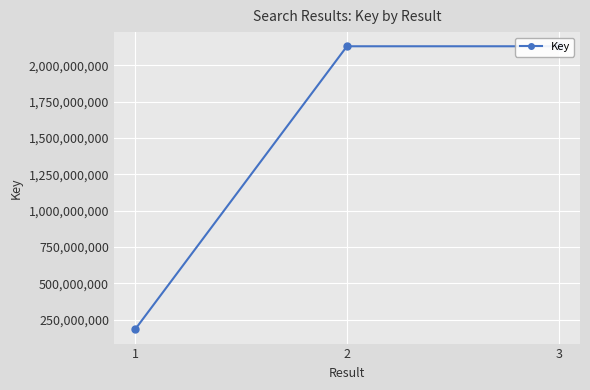

Approximately how many times larger is the value at 3 compared to 2?

1.0